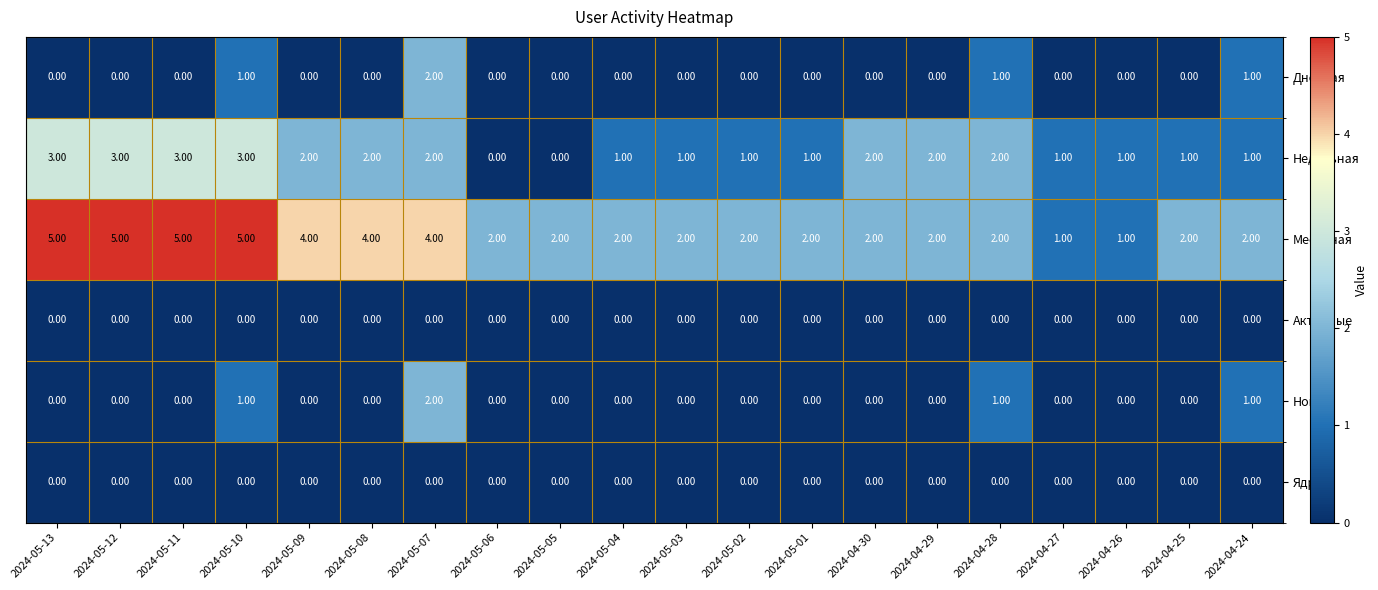

Which series has the largest total across all categories?

Месячная